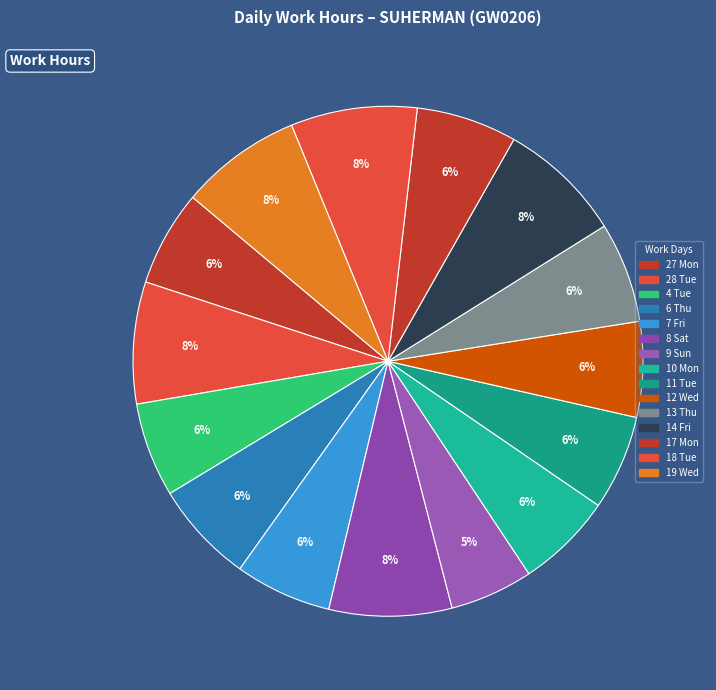

How many segments does this pie chart have?

15